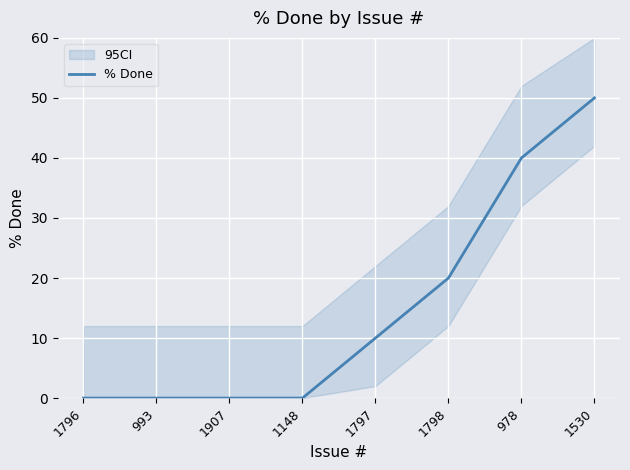

What is the maximum value shown in the chart?

50